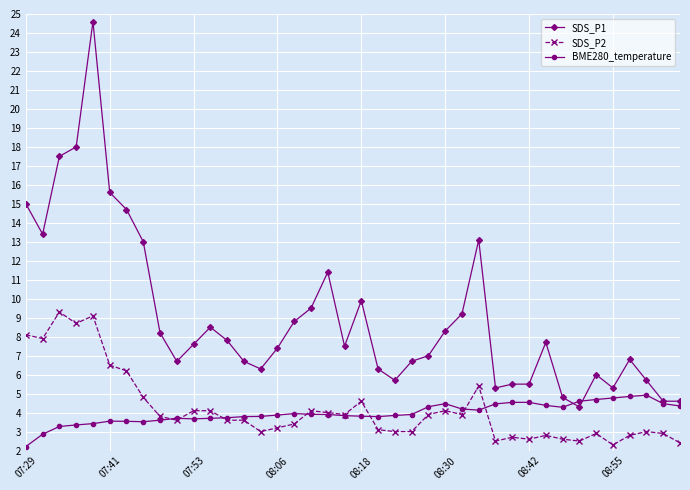

List the series in order of their peak value, highest first.

SDS_P1, SDS_P2, BME280_temperature